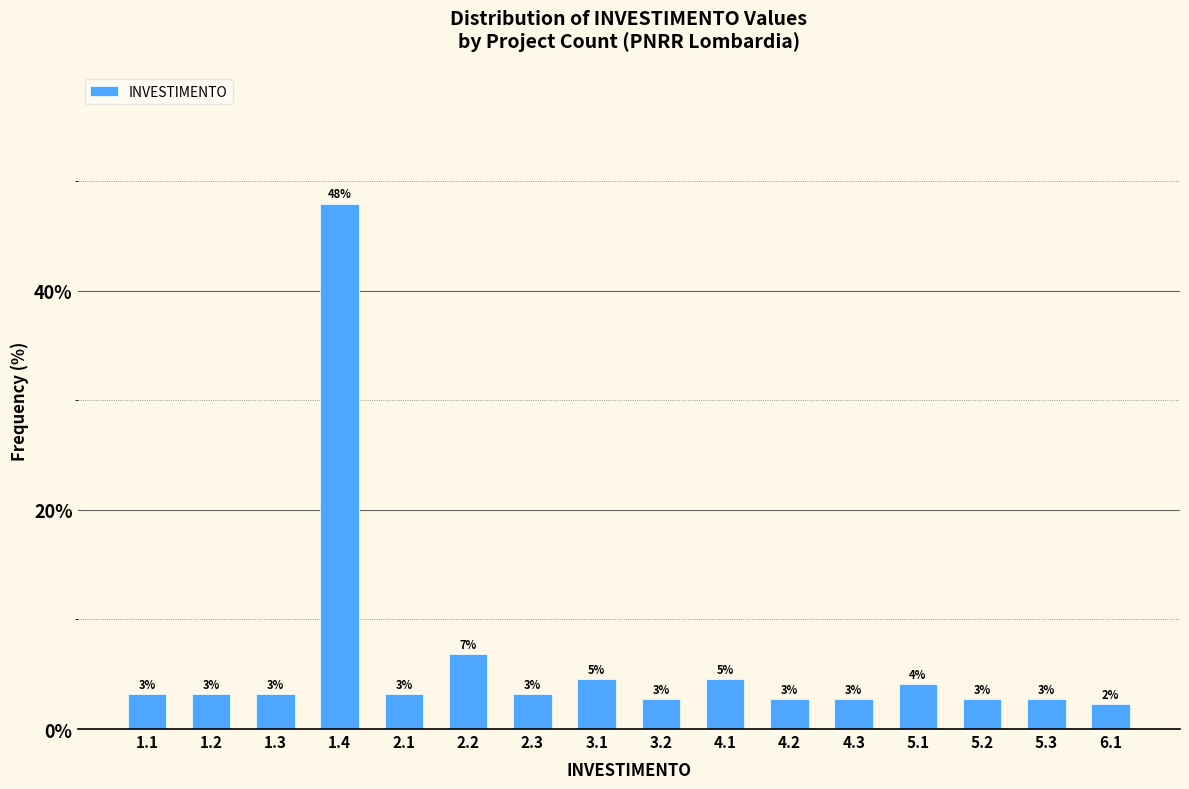

How many bars are there in total?

16